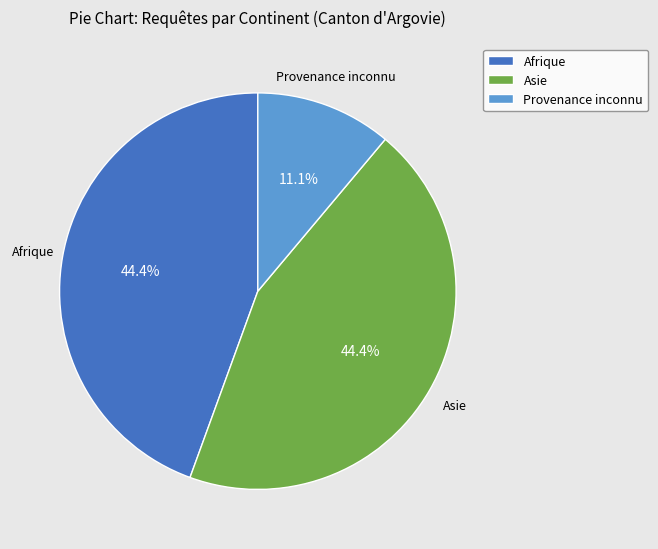

What percentage do Provenance inconnu and Asie together represent?

55.6%